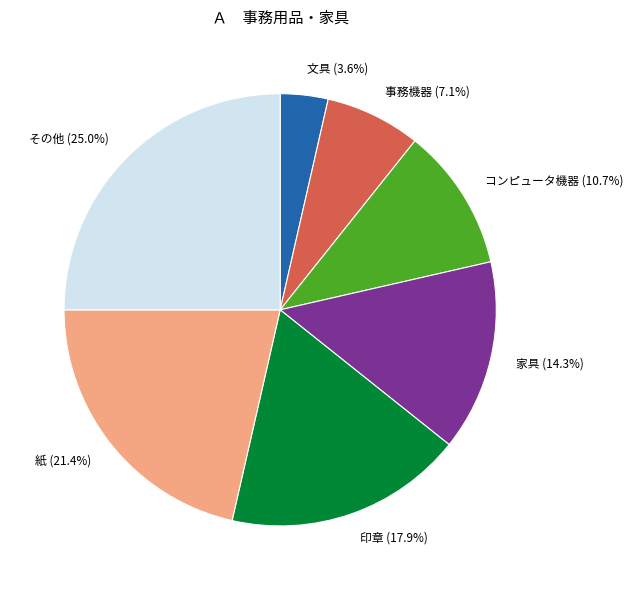

What is the smallest slice in the pie chart?

文具